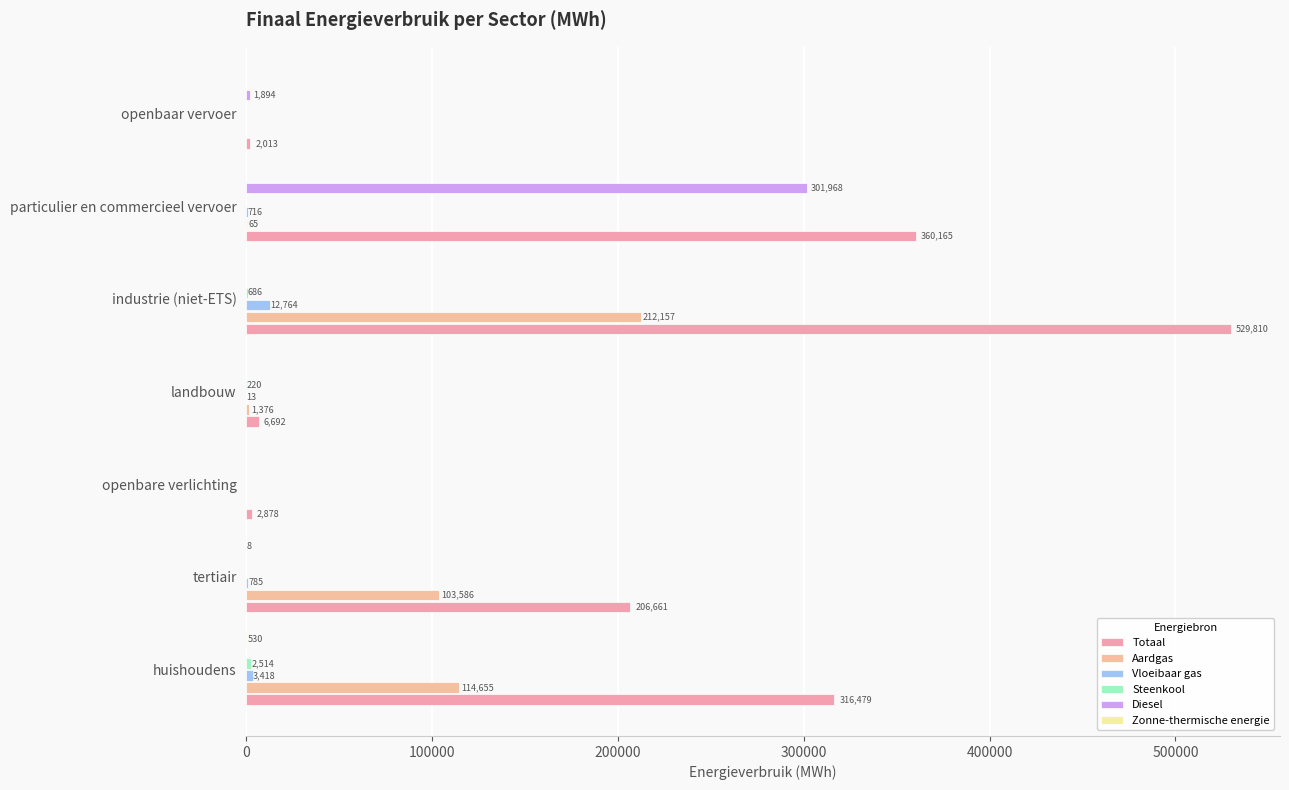

What is the value of the Steenkool bar at the 1st from the left?

2514.4